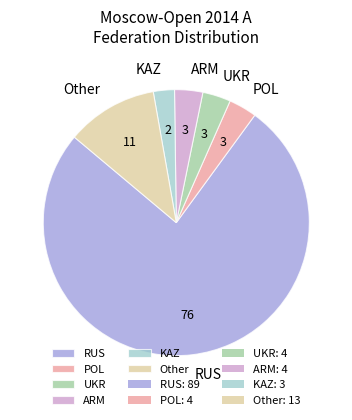

How many segments does this pie chart have?

6